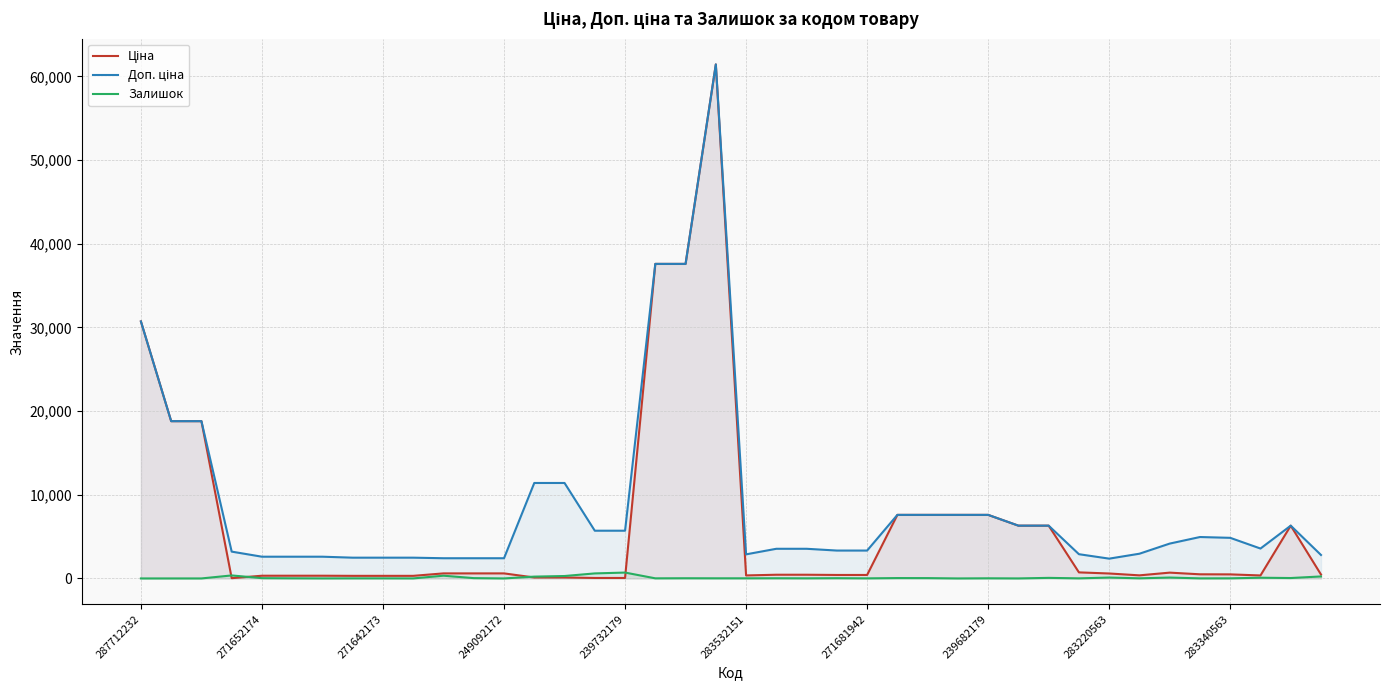

Is it true that Залишок equals 0.0 at 287712232?

True